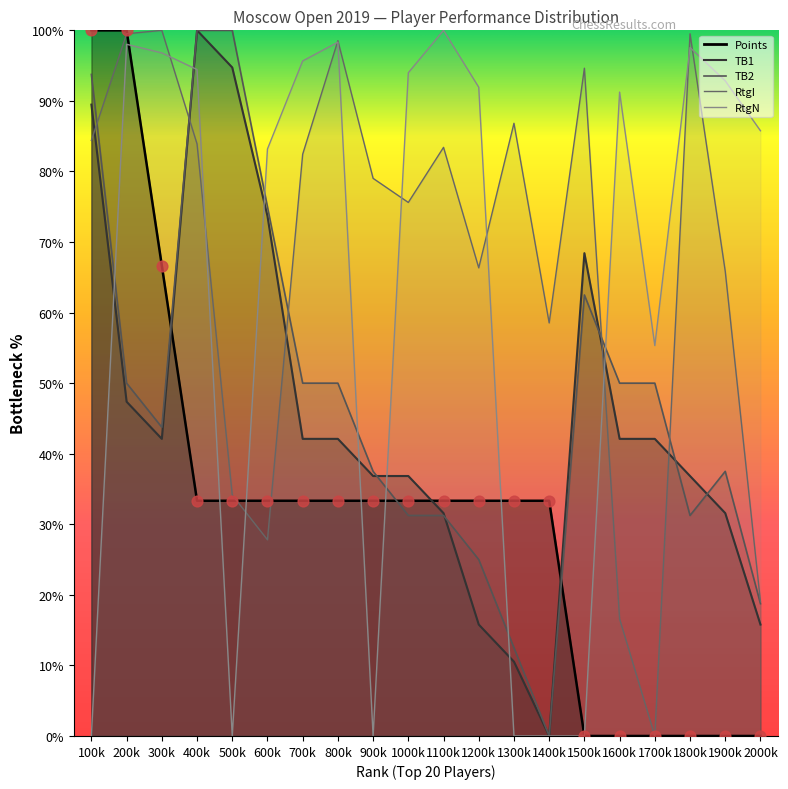

Which series has the largest Y range (max minus min)?

Points